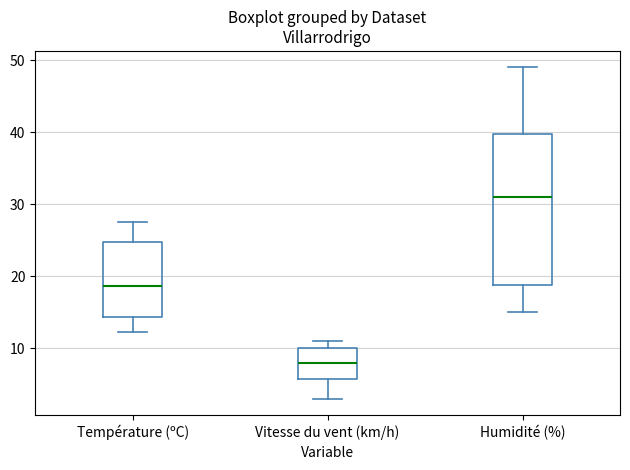

Reading left to right, read every box against the y-axis: the position of its median line, the range the box covers, and the ends of its whiskers. The values are not printed on the chart, so give them approximately, as read against the axis.

Température (ºC): median 19, box 14 to 25, whiskers 12 to 28
Vitesse du vent (km/h): median 8, box 6 to 10, whiskers 3 to 11
Humidité (%): median 31, box 19 to 40, whiskers 15 to 49